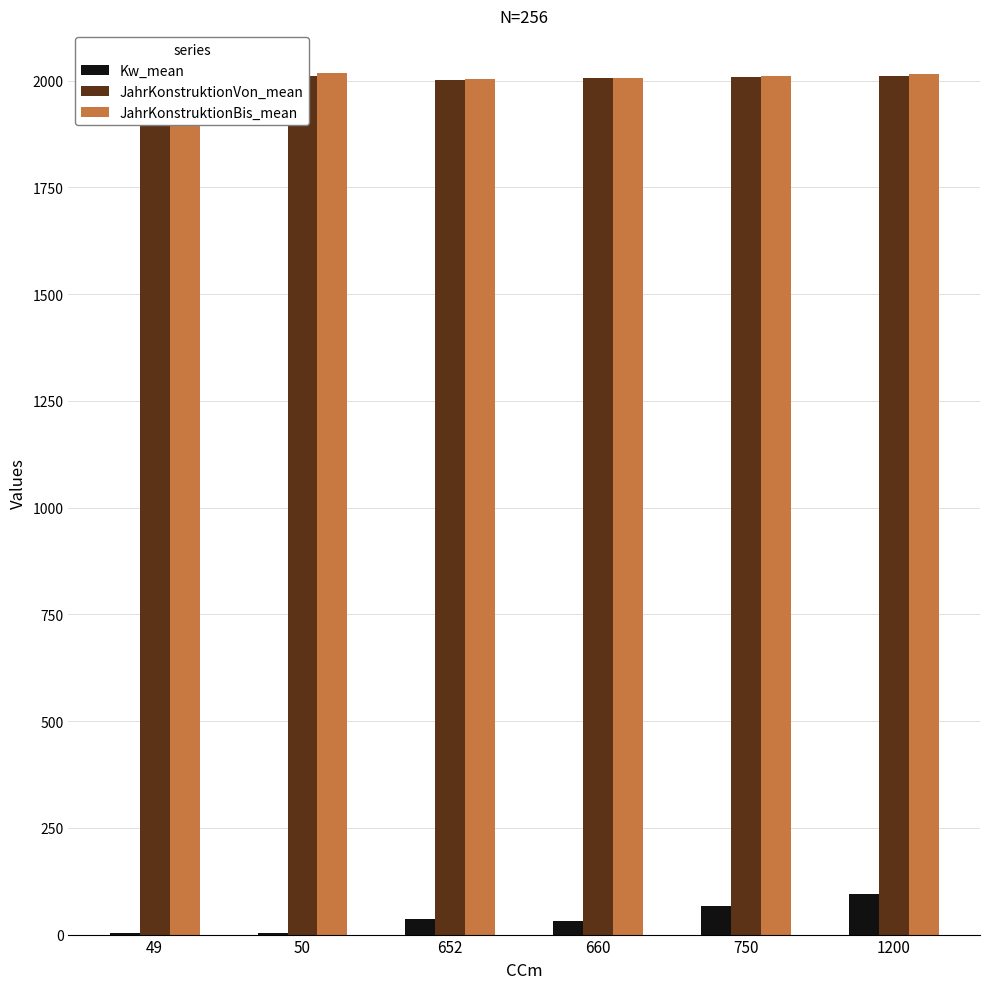

Reading left to right, what are all the values shown in this chart?

Kw_mean: 49=3.4	50=4.0	652=35.7	660=32.5	750=68.0	1200=96.0
JahrKonstruktionVon_mean: 49=1999.5	50=2011.0	652=2002.7	660=2006.0	750=2008.0	1200=2011.0
JahrKonstruktionBis_mean: 49=2001.5	50=2017.0	652=2003.3	660=2007.2	750=2012.0	1200=2016.0